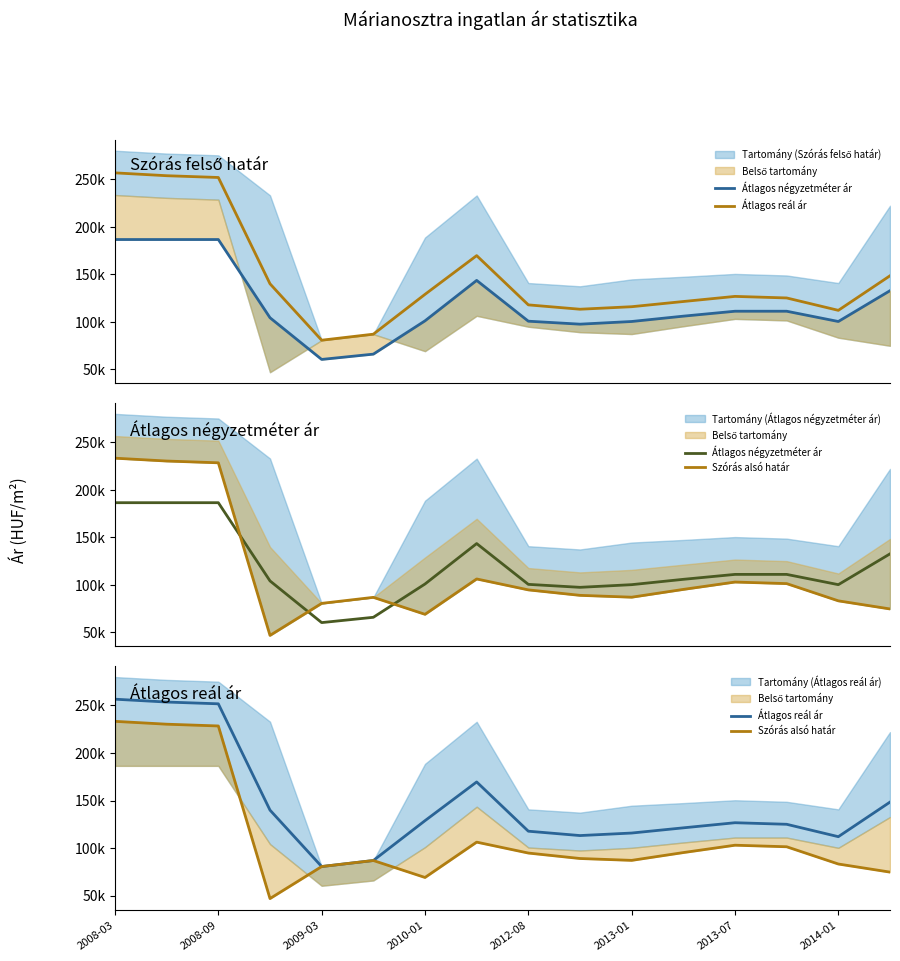

What is the spread (max minus min) of values at 2013-07?

23645